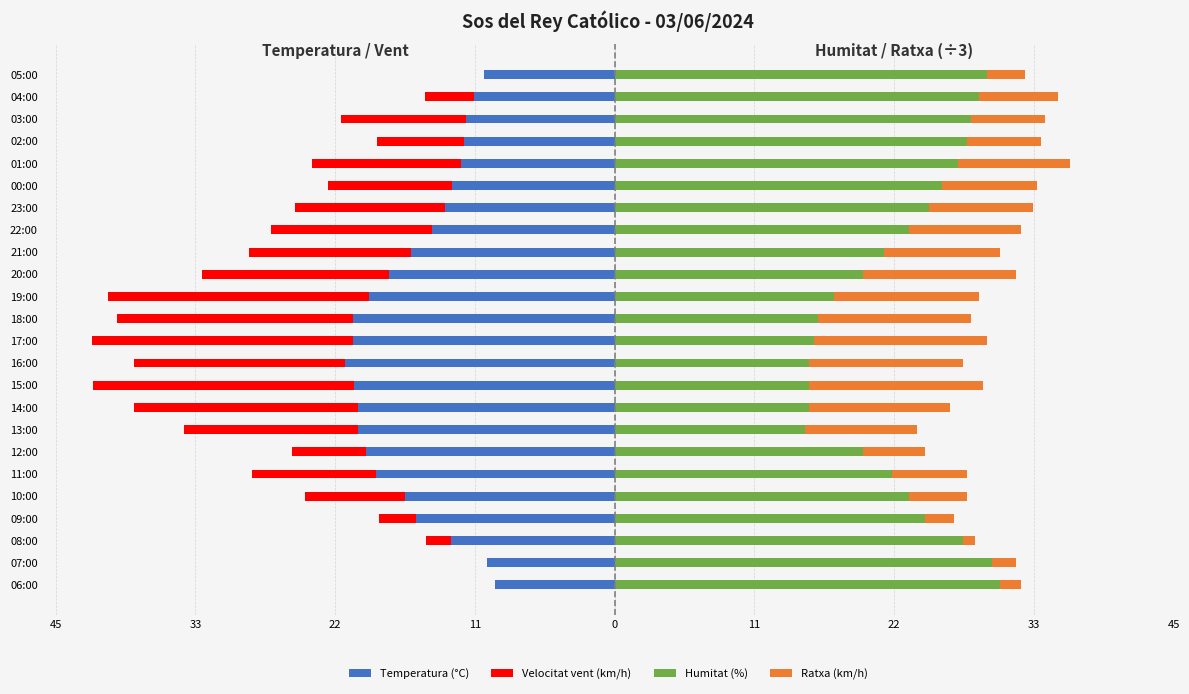

The Velocitat vent (km/h) series shows -6.6 at 15:00. True or false?

False